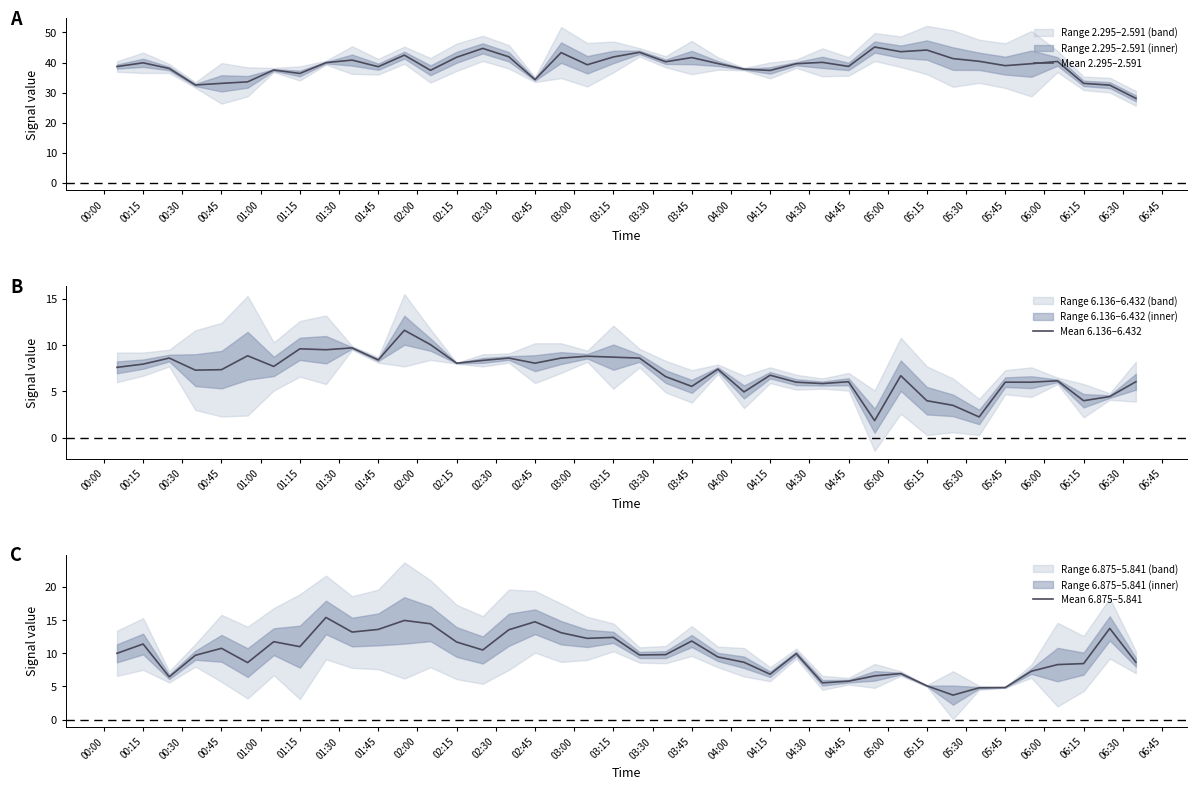

List the series in order of their peak value, highest first.

Mean 2.295–2.591, Mean 6.875–5.841, Mean 6.136–6.432